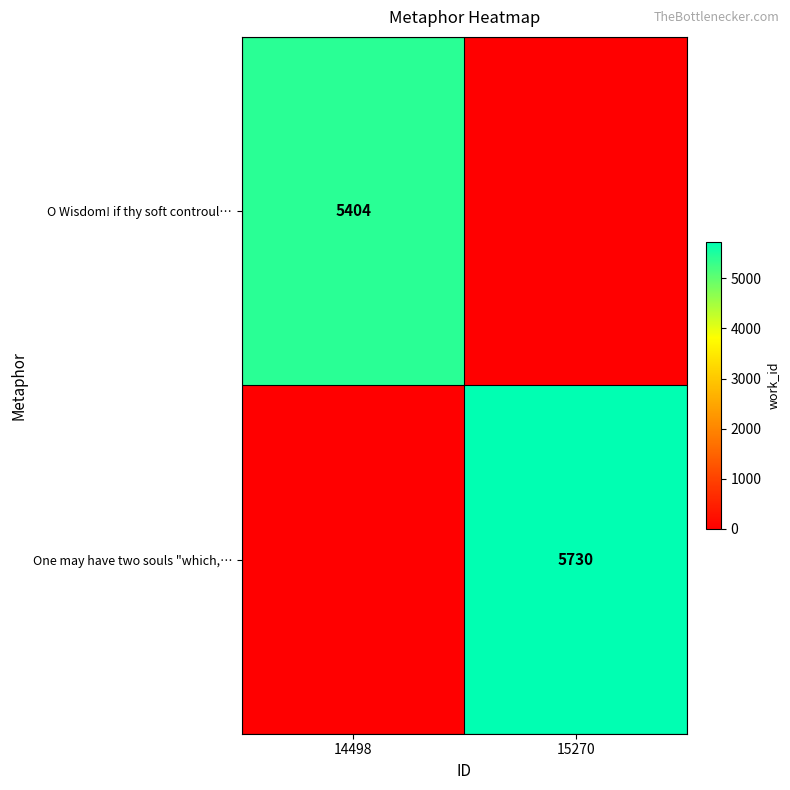

Is the value of O Wisdom! if thy soft controul… at 14498 greater than the value of One may have two souls "which,… at 15270?

No